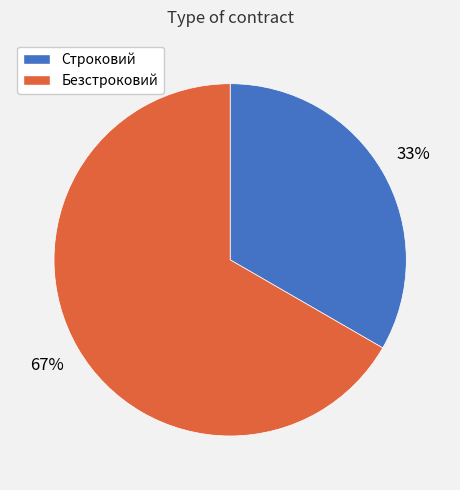

To the nearest percent, what is the combined percentage of Строковий and Безстроковий?

100%